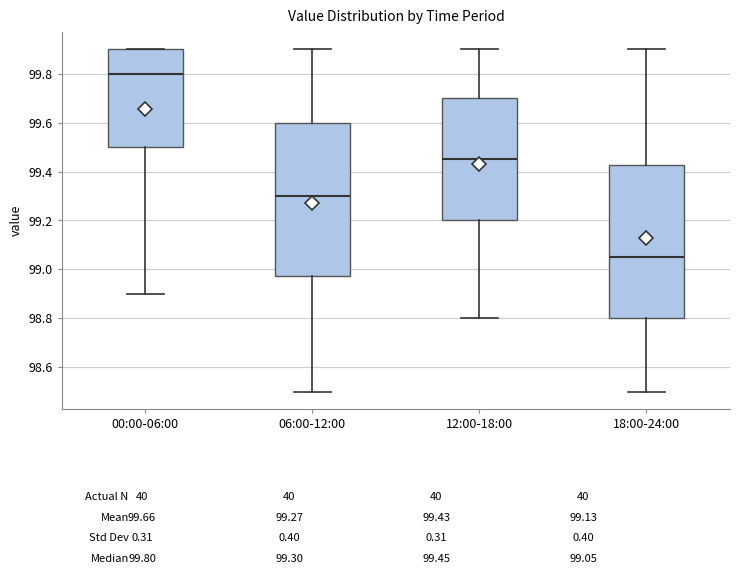

Reading left to right, read every box against the y-axis: the position of its median line, the range the box covers, and the ends of its whiskers. The values are not printed on the chart, so give them approximately, as read against the axis.

00:00-06:00: median 99.80, box 99.50 to 99.90, whiskers 98.90 to 99.90
06:00-12:00: median 99.30, box 98.98 to 99.60, whiskers 98.50 to 99.90
12:00-18:00: median 99.46, box 99.20 to 99.70, whiskers 98.80 to 99.90
18:00-24:00: median 99.06, box 98.80 to 99.42, whiskers 98.50 to 99.90